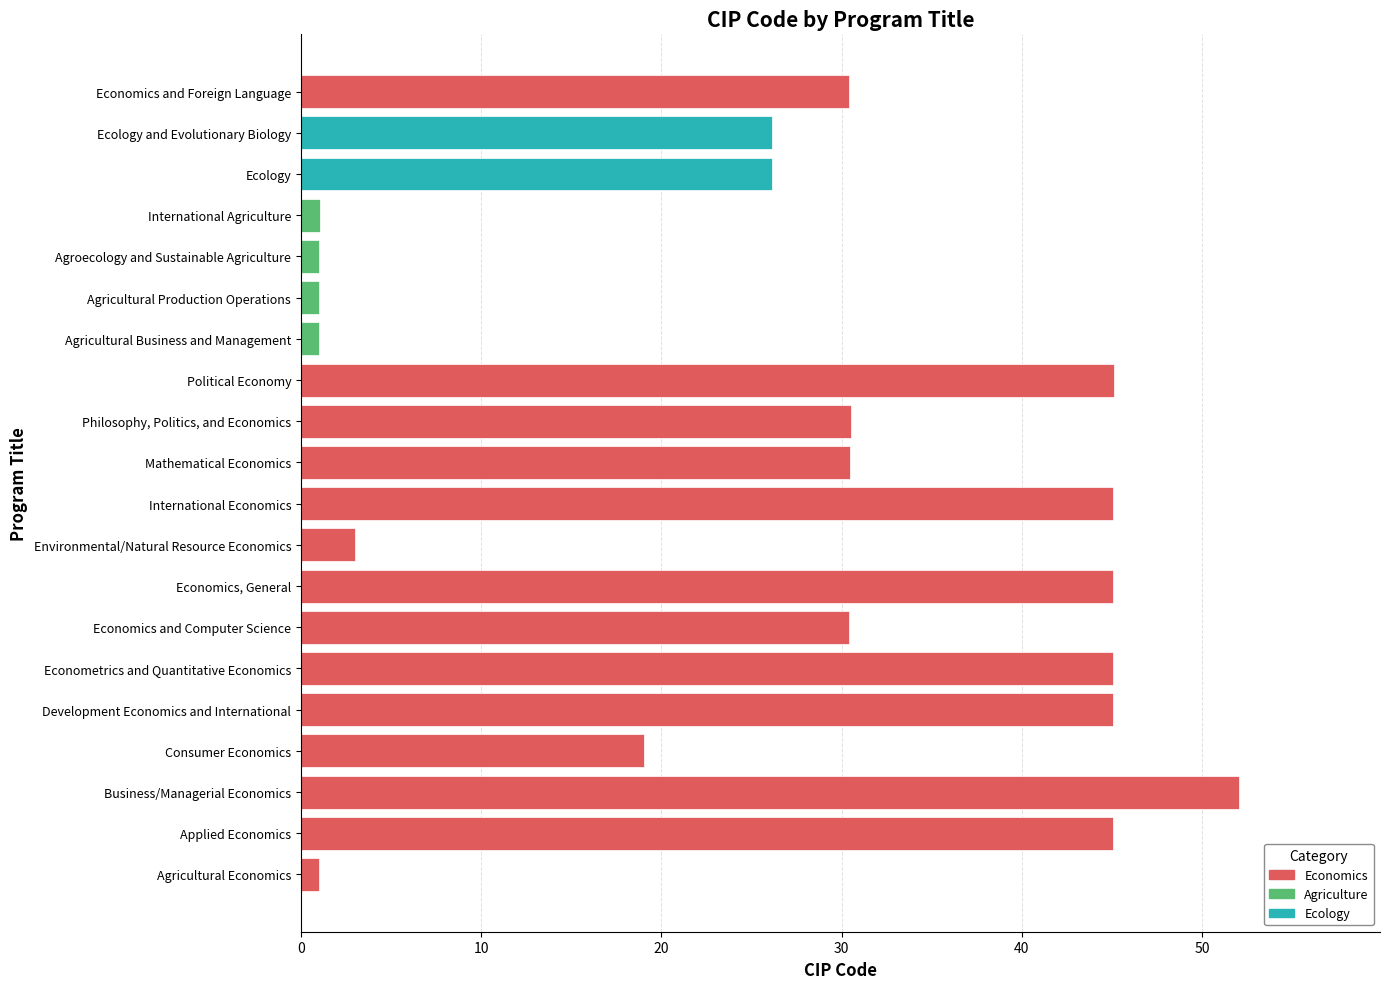

What is the average value?

26.2